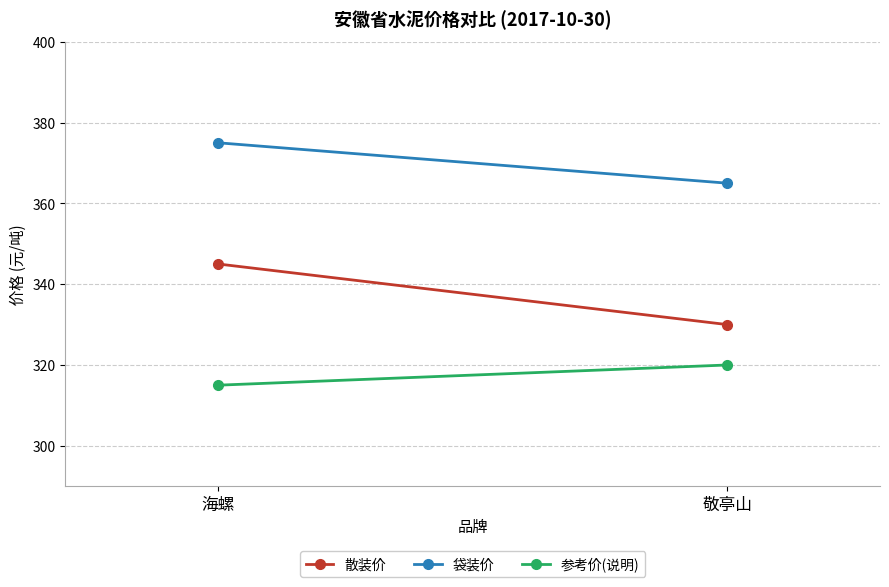

What is the spread (max minus min) of values at 海螺?

60